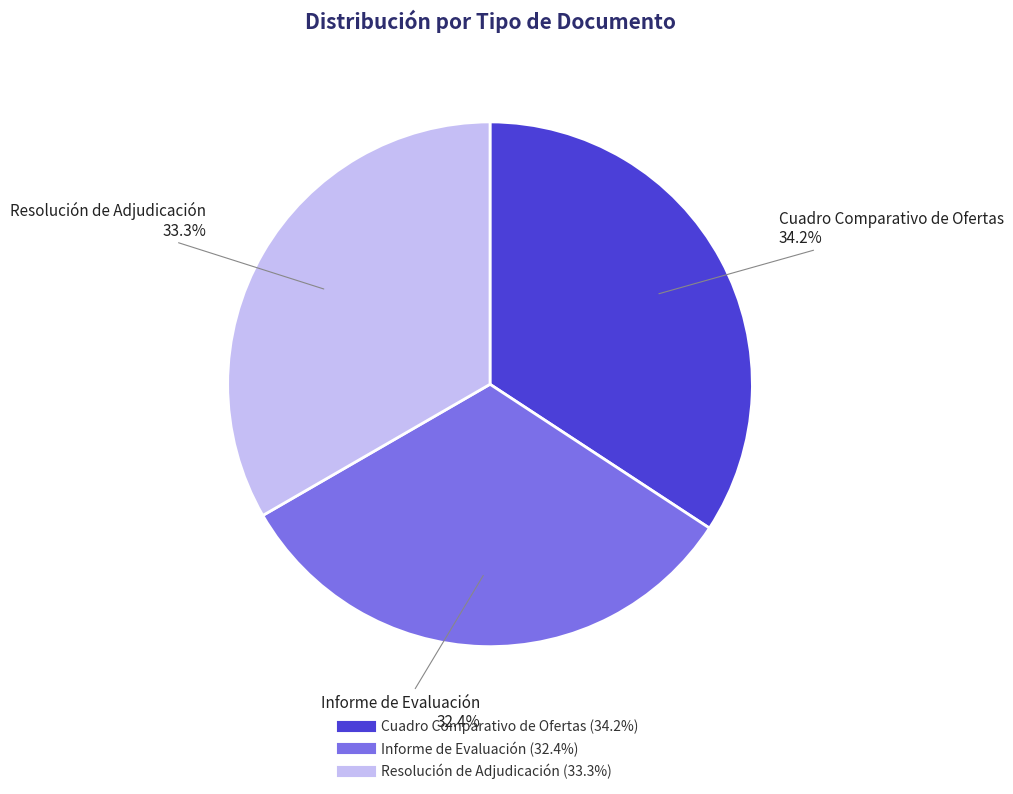

To the nearest percent, what portion does Cuadro Comparativo de Ofertas represent?

34%